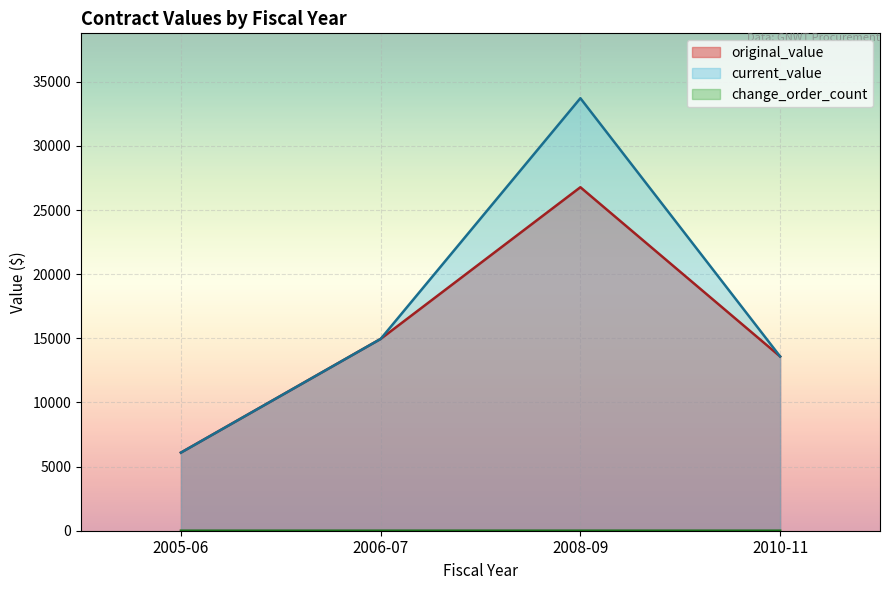

How many lines are shown in the chart?

3